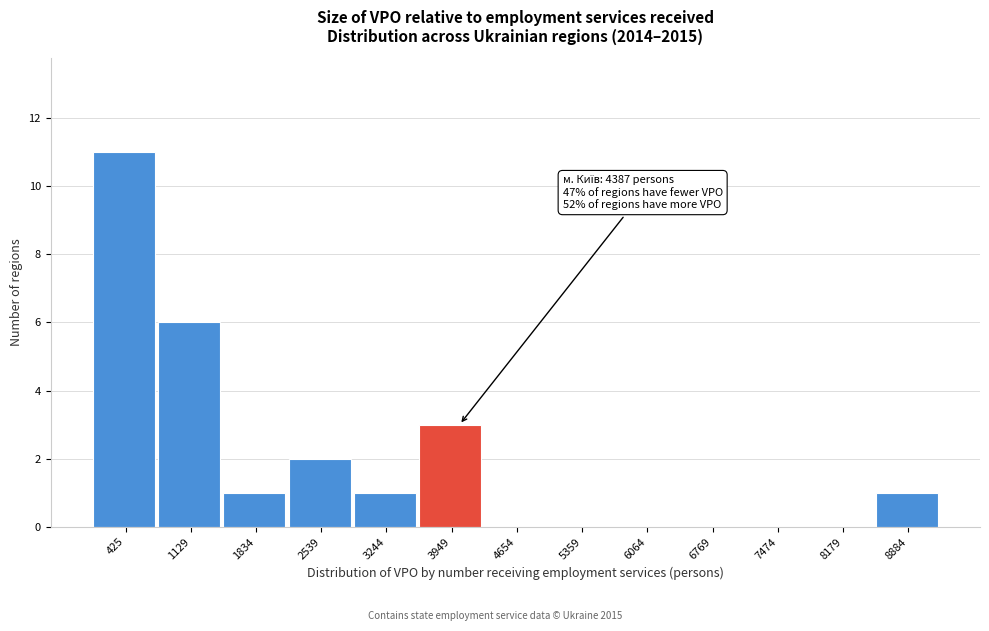

Reading left to right, extract all data points from this chart.

425=11	1129=6	1834=1	2539=2	3244=1	3949=3	4654=0	5359=0	6064=0	6769=0	7474=0	8179=0	8884=1